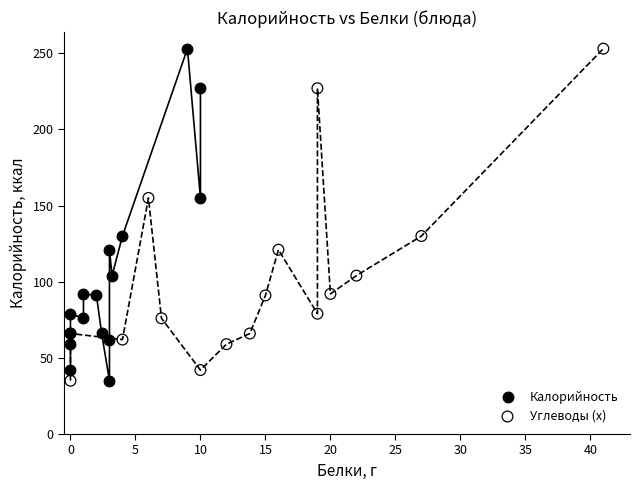

What are all the series names shown in the legend?

Калорийность, Углеводы (x)